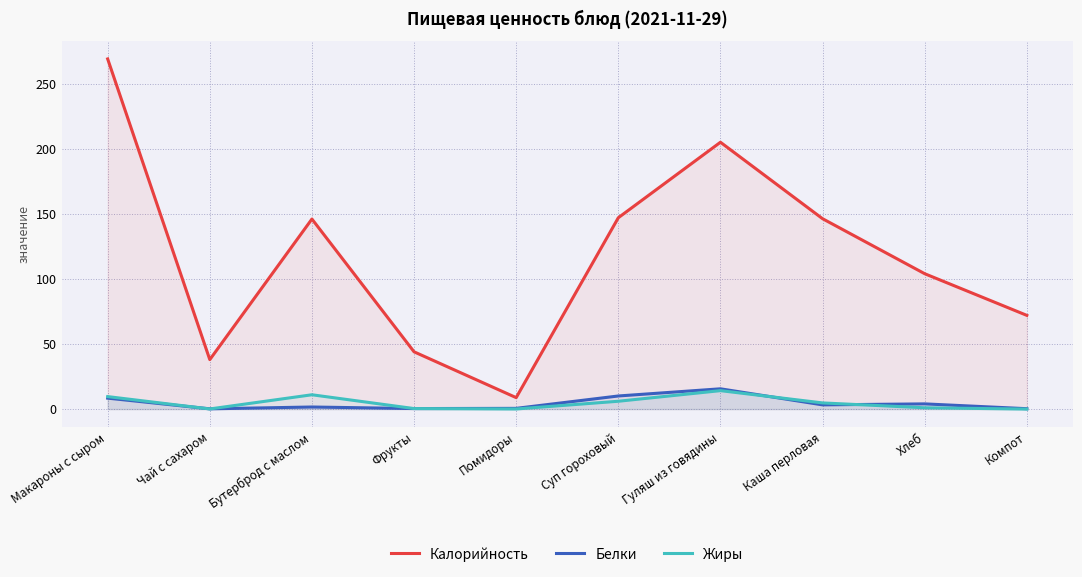

Which series has the largest range (max minus min)?

Калорийность